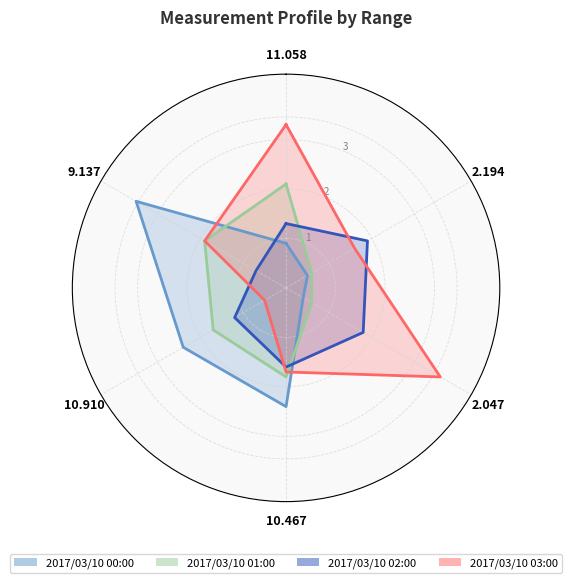

At which label is 2017/03/10 02:00 closest to 1?

10.910